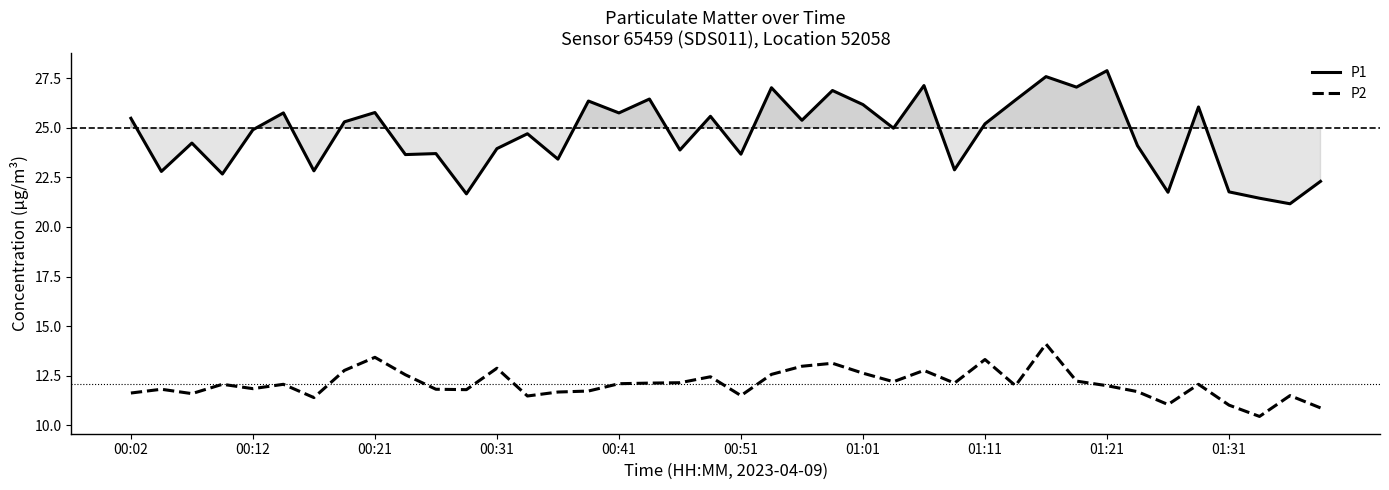

What are all the series names shown in the legend?

P1, P2